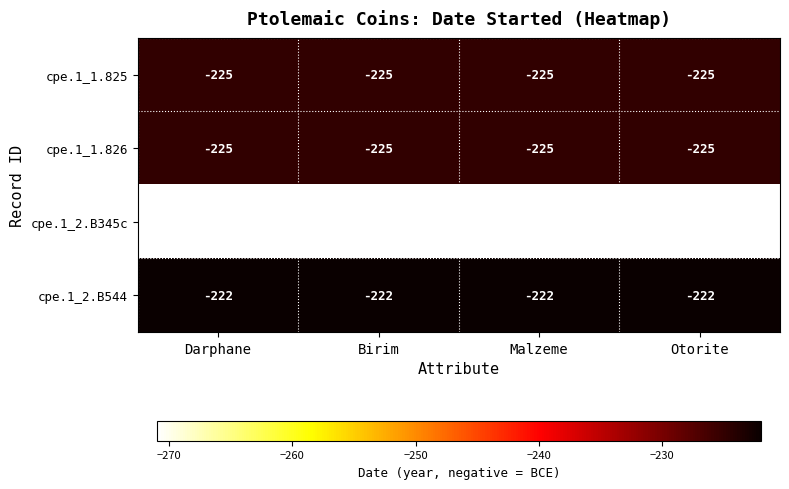

What is the sum of all cpe.1_1.826 values?

-900